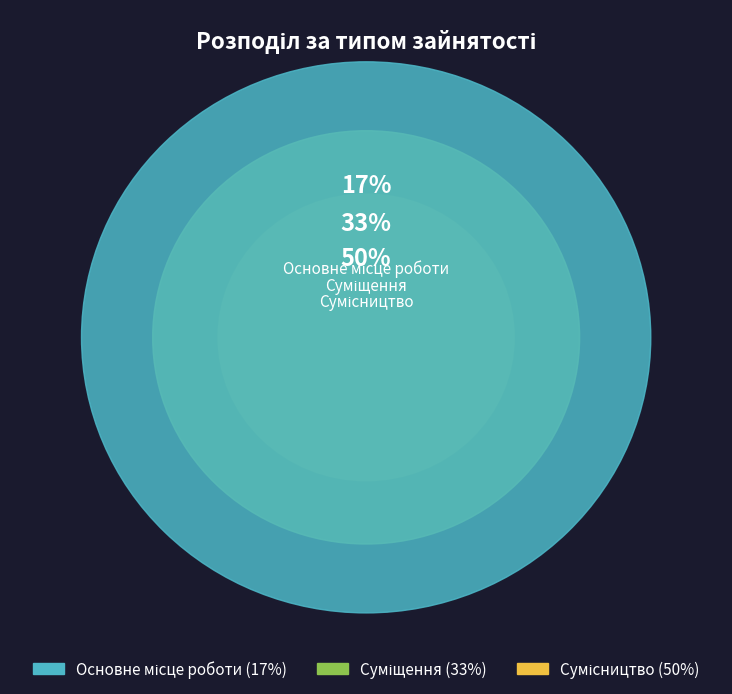

What is the smallest slice in the pie chart?

Основне місце роботи